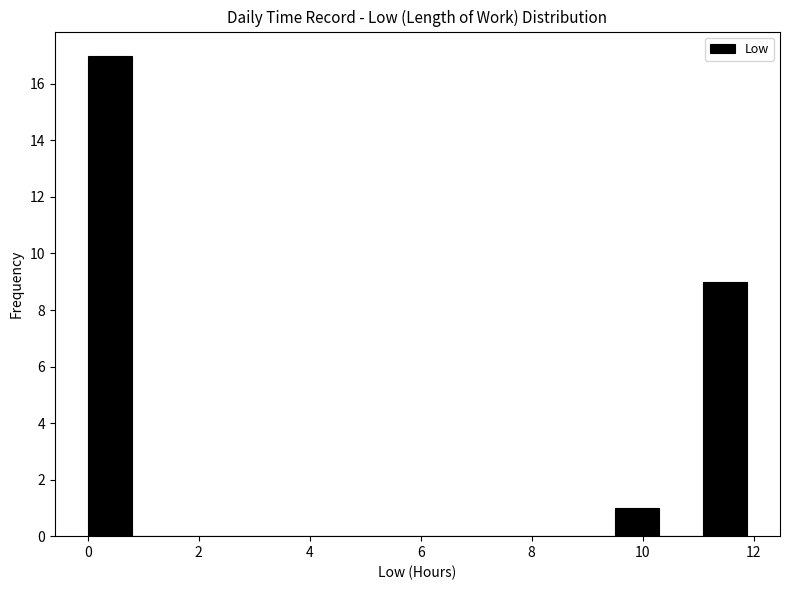

Read against the x-axis, roughly where is the centre of the tallest bar?

0.4